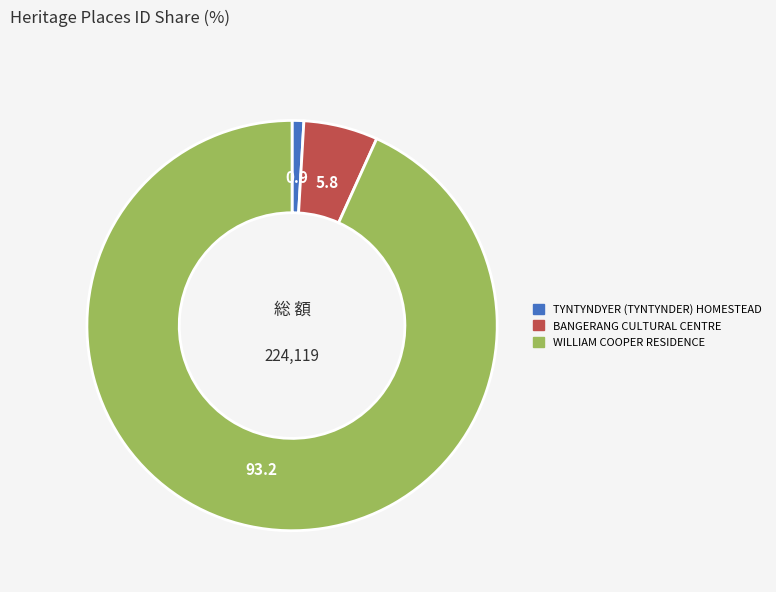

True or false: BANGERANG CULTURAL CENTRE accounts for 1% of the total.

False